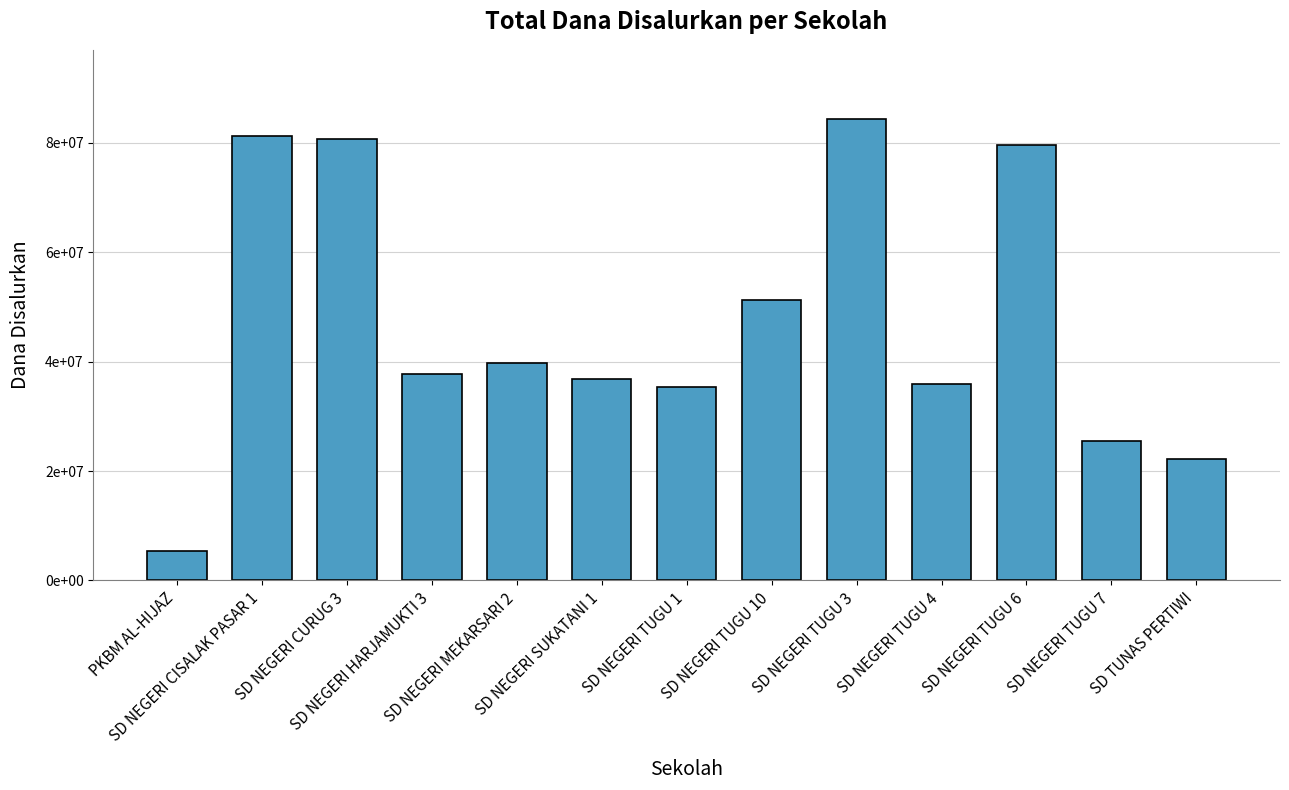

What is the label of the 13th bar from the right?

PKBM AL-HIJAZ